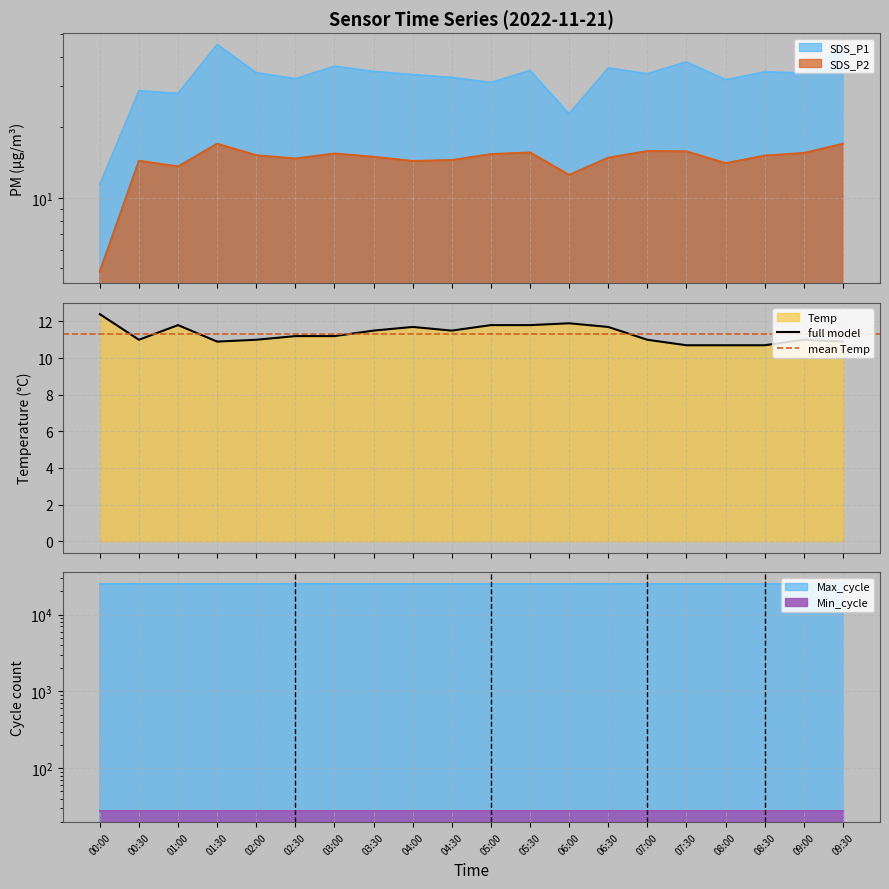

How many lines are shown in the chart?

4